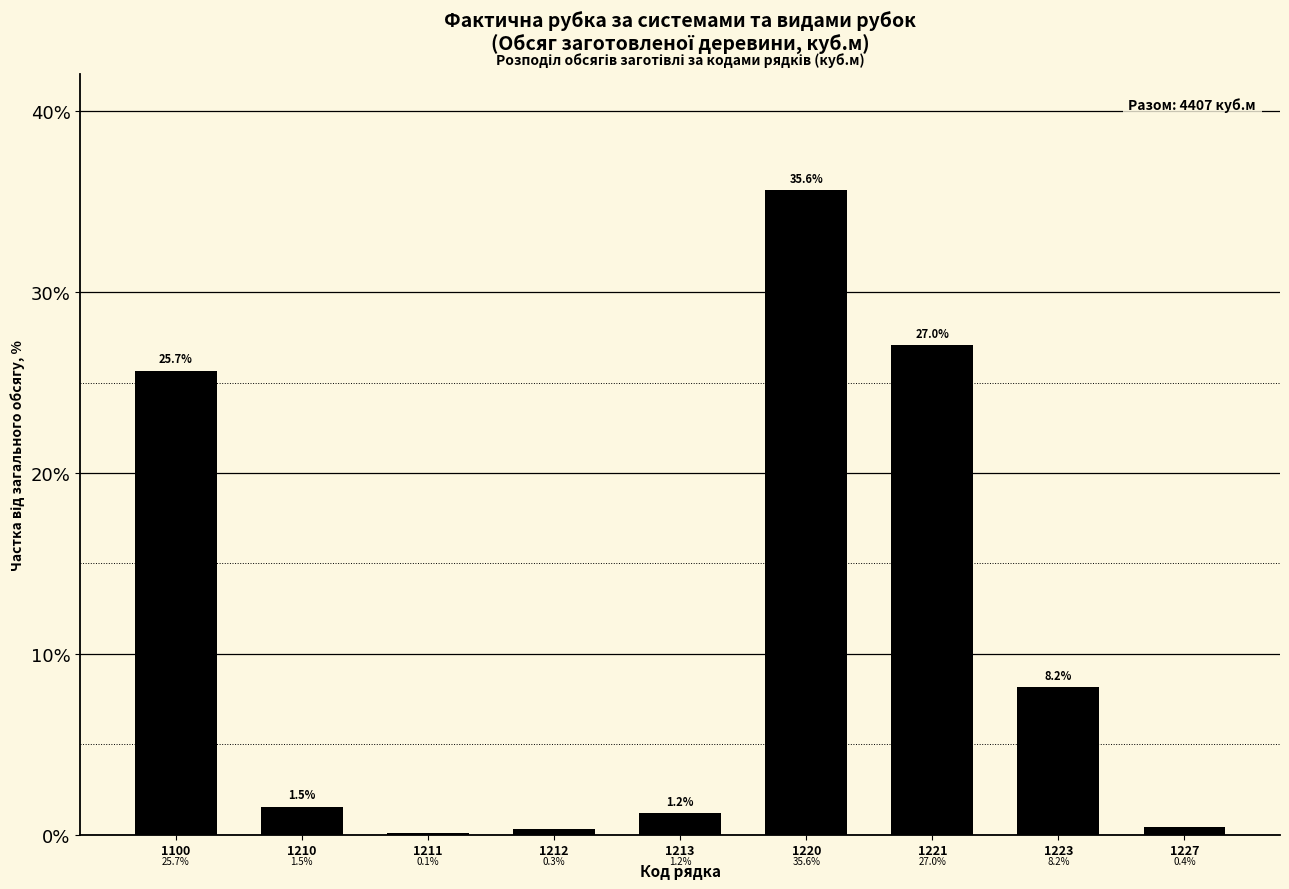

Reading left to right, extract all data points from this chart.

1100=25.7	1210=1.5	1211=0.1	1212=0.3	1213=1.2	1220=35.6	1221=27.0	1223=8.2	1227=0.4